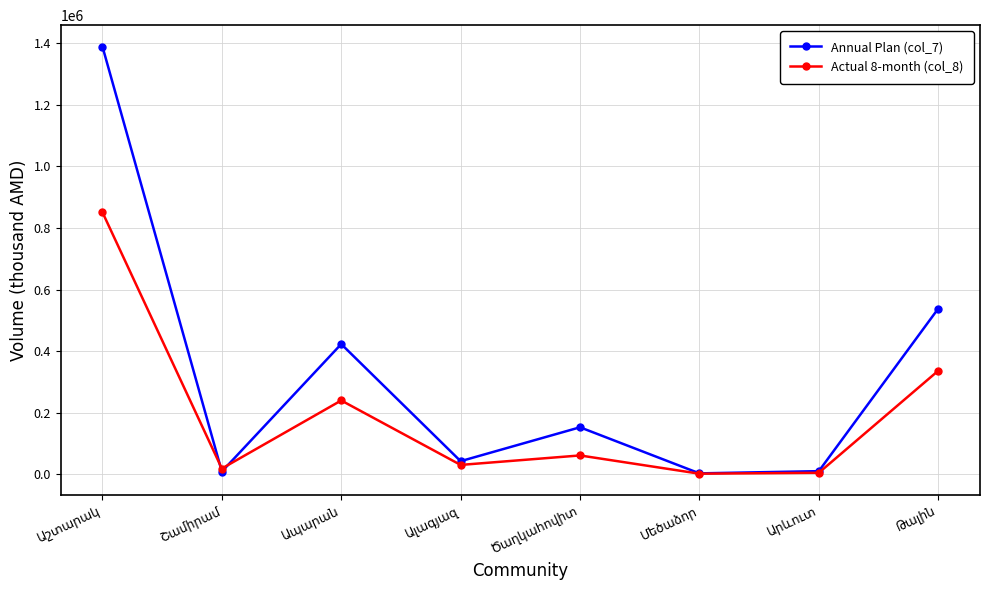

What is the highest value of the Annual Plan (col_7) series?

1388700.0